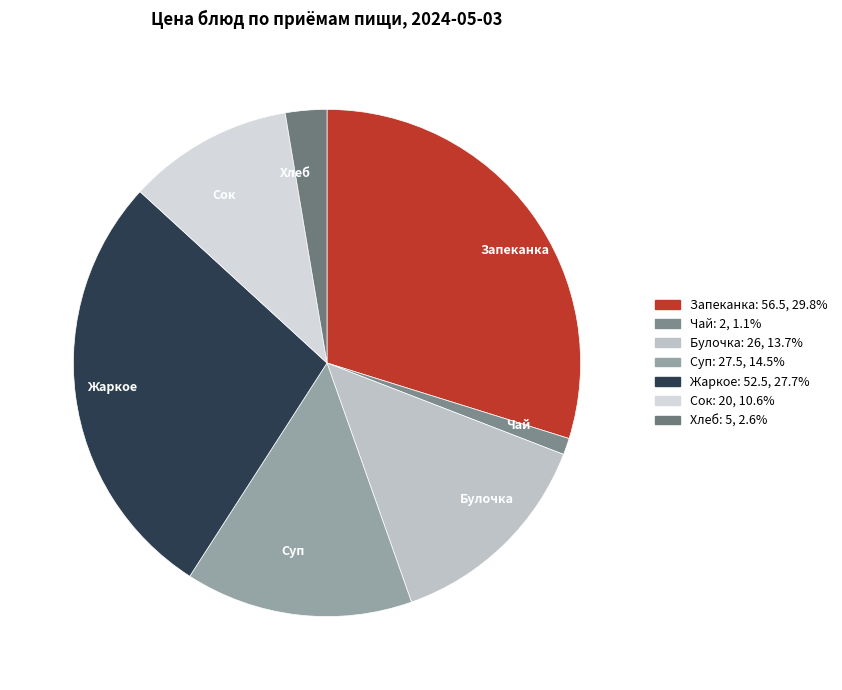

Which slice is the smallest?

Чай